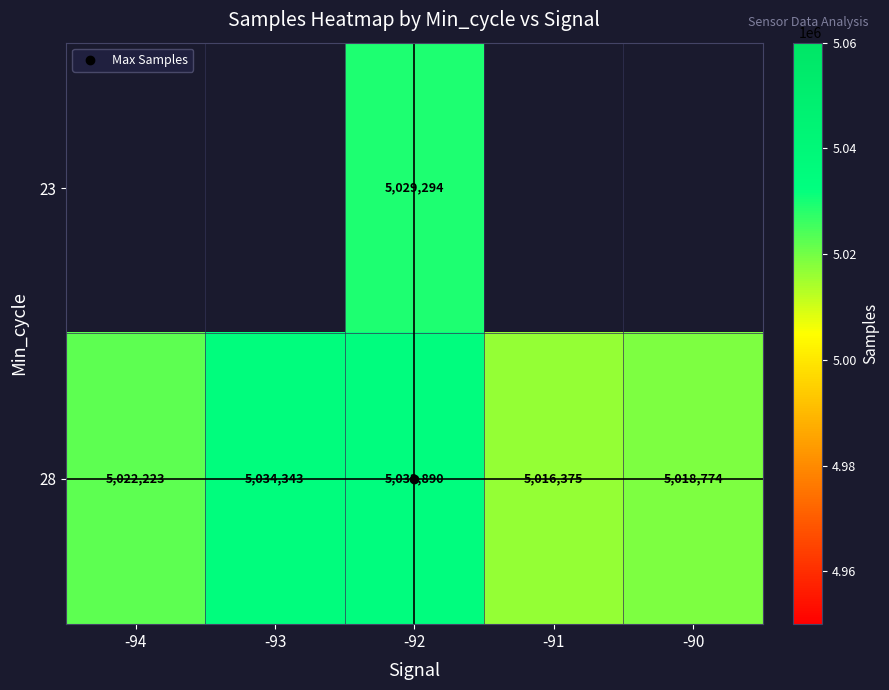

What is the total value across all series at -92?

10063184.0